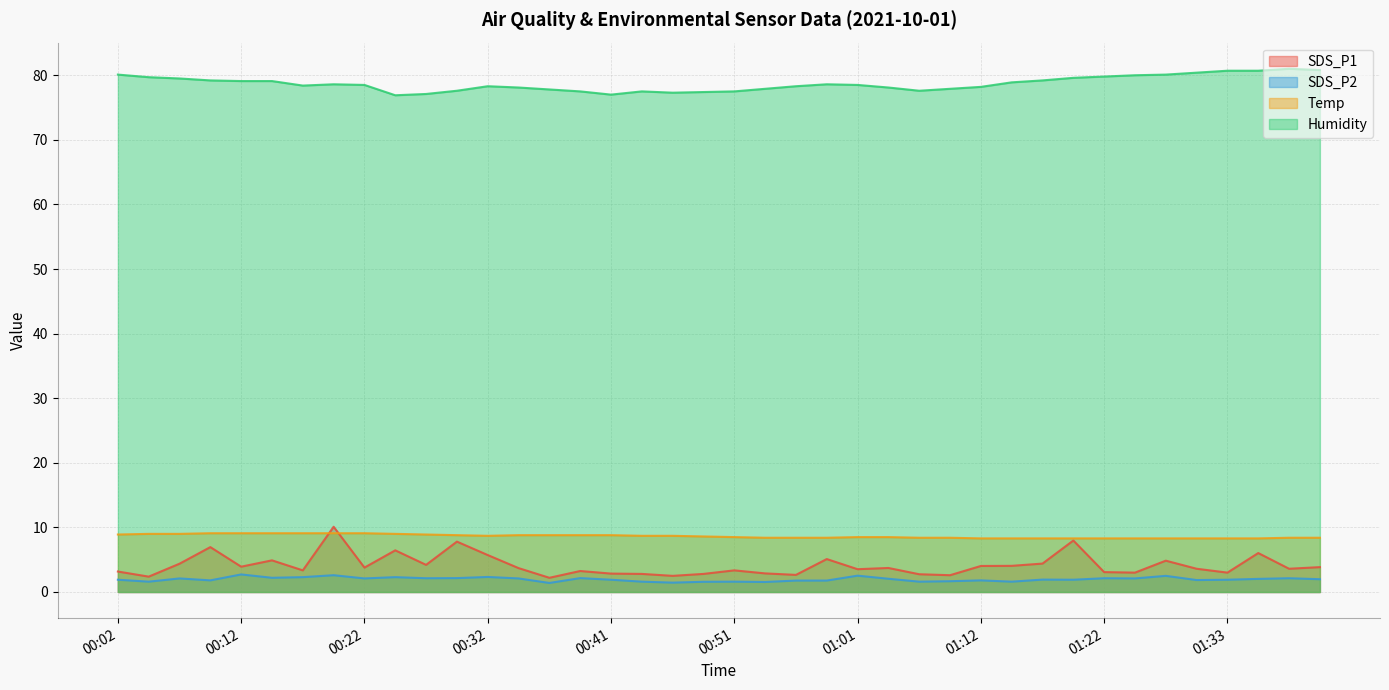

Reading left to right, list all the values displayed in this chart.

SDS_P1: 00:02=3.2	00:04=2.4	00:07=4.4	00:09=7.0	00:12=3.9	00:14=4.9	00:17=3.4	00:19=10.1	00:22=3.8	00:24=6.5	00:27=4.2	00:29=7.8	00:32=5.7	00:34=3.7	00:36=2.2	00:39=3.2	00:41=2.9	00:44=2.8	00:46=2.5	00:49=2.8	00:51=3.4	00:54=2.9	00:56=2.6	00:59=5.1	01:01=3.5	01:04=3.7	01:06=2.8	01:09=2.6	01:12=4.0	01:14=4.0	01:17=4.4	01:19=8.0	01:22=3.1	01:25=3.0	01:28=4.8	01:30=3.6	01:33=3.0	01:35=6.0	01:38=3.6	01:40=3.9
SDS_P2: 00:02=1.9	00:04=1.6	00:07=2.1	00:09=1.8	00:12=2.7	00:14=2.2	00:17=2.3	00:19=2.6	00:22=2.1	00:24=2.3	00:27=2.1	00:29=2.1	00:32=2.3	00:34=2.1	00:36=1.4	00:39=2.1	00:41=1.9	00:44=1.6	00:46=1.4	00:49=1.6	00:51=1.6	00:54=1.6	00:56=1.8	00:59=1.8	01:01=2.5	01:04=2.0	01:06=1.6	01:09=1.7	01:12=1.8	01:14=1.6	01:17=1.9	01:19=1.9	01:22=2.1	01:25=2.1	01:28=2.5	01:30=1.9	01:33=1.9	01:35=2.0	01:38=2.1	01:40=2.0
Temp: 00:02=8.9	00:04=9.0	00:07=9.0	00:09=9.1	00:12=9.1	00:14=9.1	00:17=9.1	00:19=9.1	00:22=9.1	00:24=9.0	00:27=8.9	00:29=8.8	00:32=8.7	00:34=8.8	00:36=8.8	00:39=8.8	00:41=8.8	00:44=8.7	00:46=8.7	00:49=8.6	00:51=8.5	00:54=8.4	00:56=8.4	00:59=8.4	01:01=8.5	01:04=8.5	01:06=8.4	01:09=8.4	01:12=8.3	01:14=8.3	01:17=8.3	01:19=8.3	01:22=8.3	01:25=8.3	01:28=8.3	01:30=8.3	01:33=8.3	01:35=8.3	01:38=8.4	01:40=8.4
Humidity: 00:02=80.1	00:04=79.7	00:07=79.5	00:09=79.2	00:12=79.1	00:14=79.1	00:17=78.4	00:19=78.6	00:22=78.5	00:24=76.9	00:27=77.1	00:29=77.6	00:32=78.3	00:34=78.1	00:36=77.8	00:39=77.5	00:41=77.0	00:44=77.5	00:46=77.3	00:49=77.4	00:51=77.5	00:54=77.9	00:56=78.3	00:59=78.6	01:01=78.5	01:04=78.1	01:06=77.6	01:09=77.9	01:12=78.2	01:14=78.9	01:17=79.2	01:19=79.6	01:22=79.8	01:25=80.0	01:28=80.1	01:30=80.4	01:33=80.7	01:35=80.7	01:38=81.0	01:40=80.8